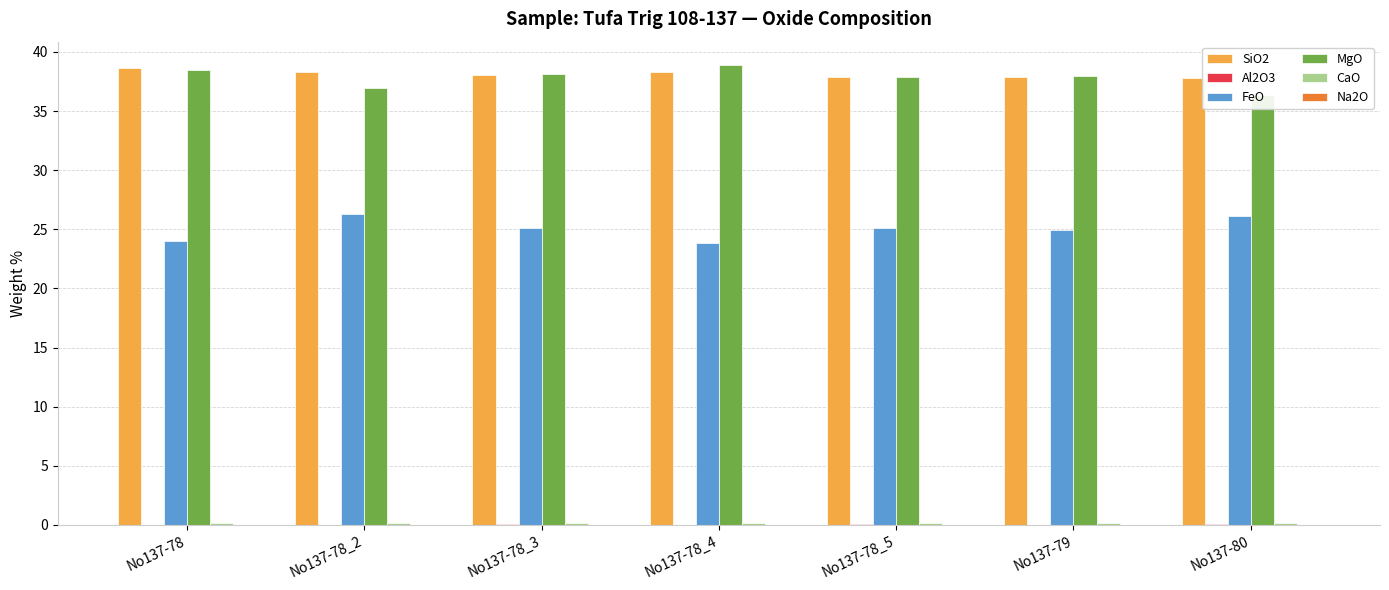

Count the number of data series in this chart.

6